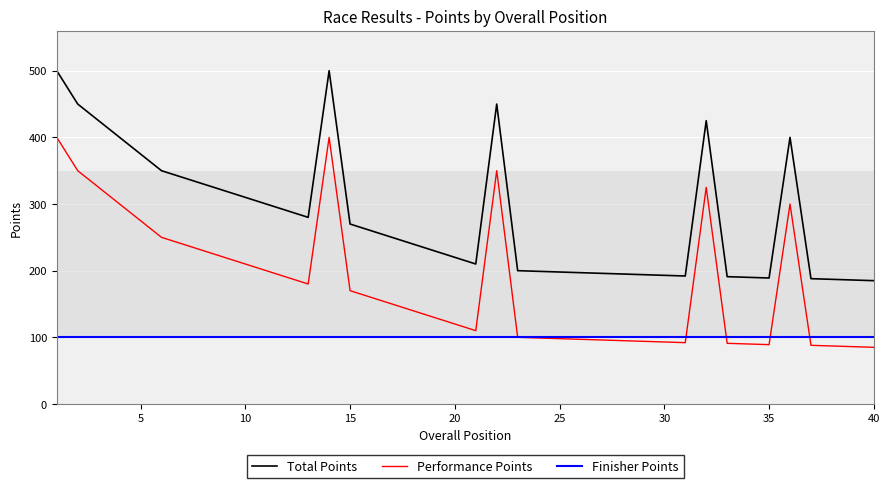

List the series in order of their overall mean, lowest first.

Finisher Points, Performance Points, Total Points